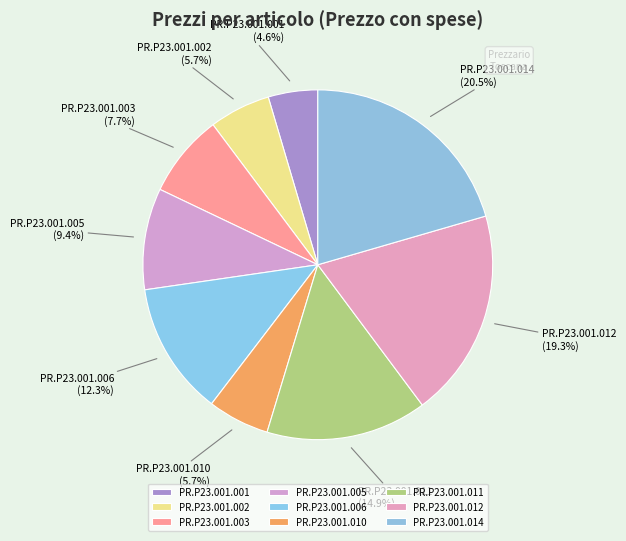

True or false: PR.P23.001.002 accounts for 6% of the total.

True